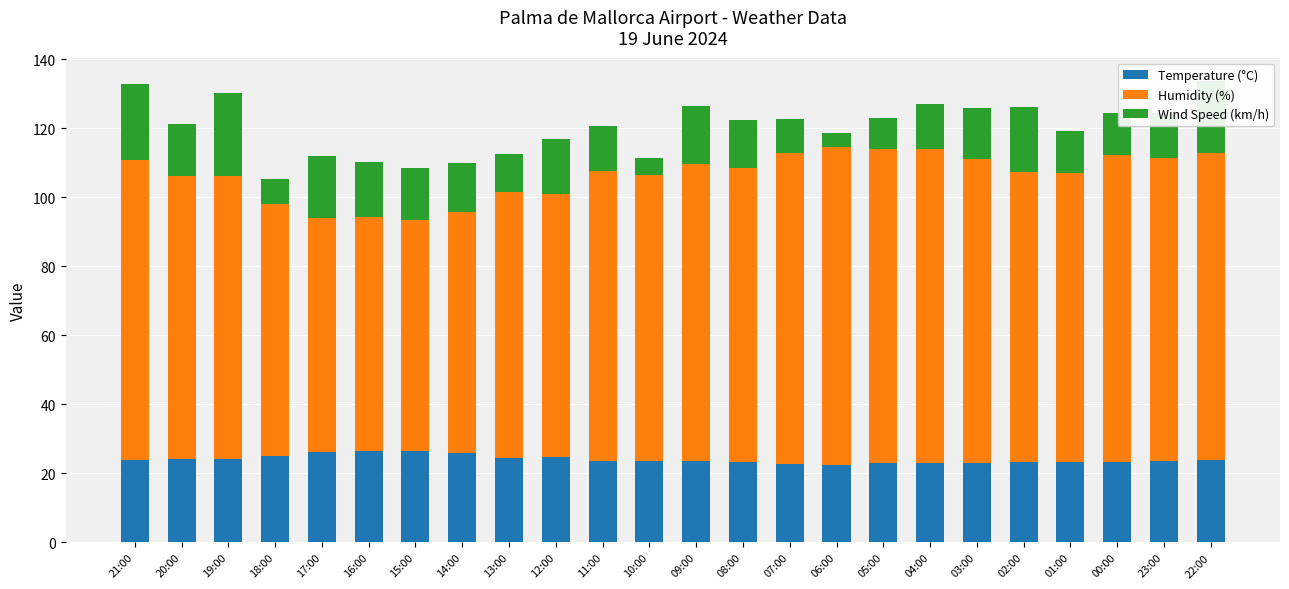

What is the highest value of the Temperature (°C) series?

26.4